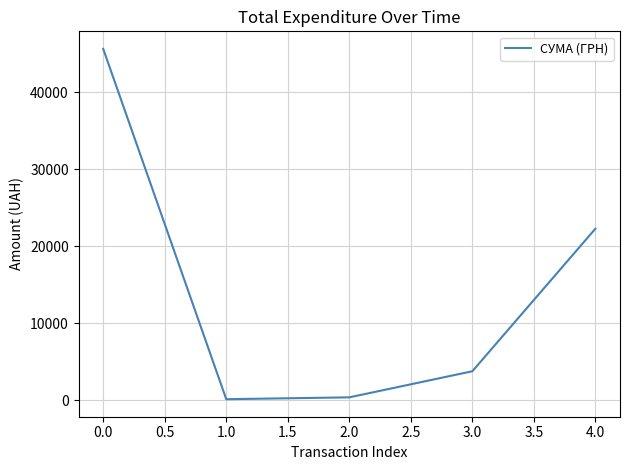

What is the average value?

14429.0